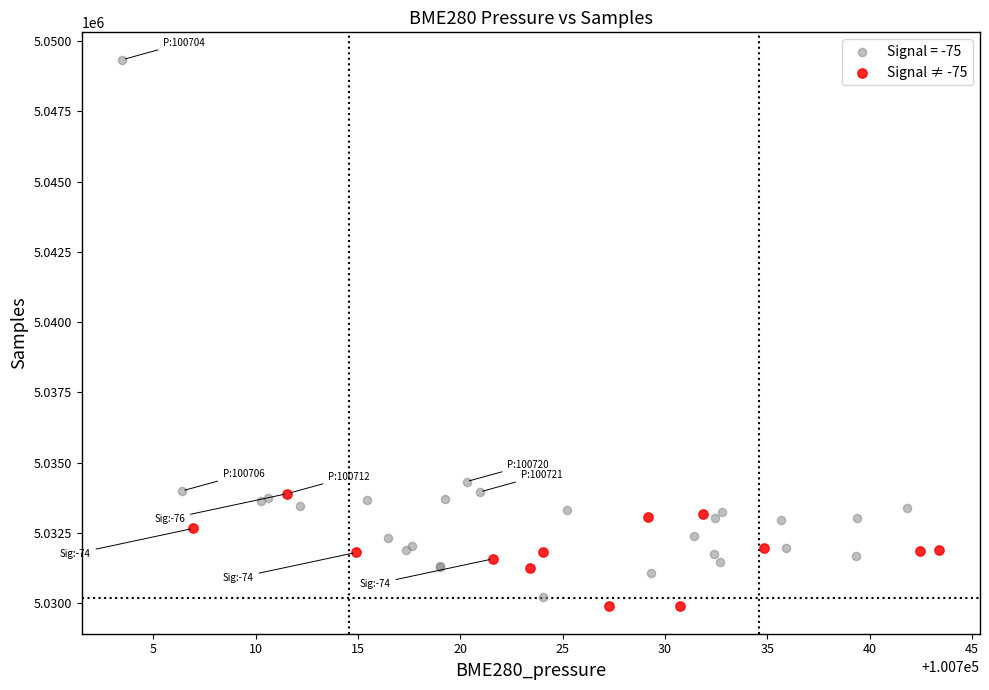

Which series contains the highest Y value?

Signal = -75